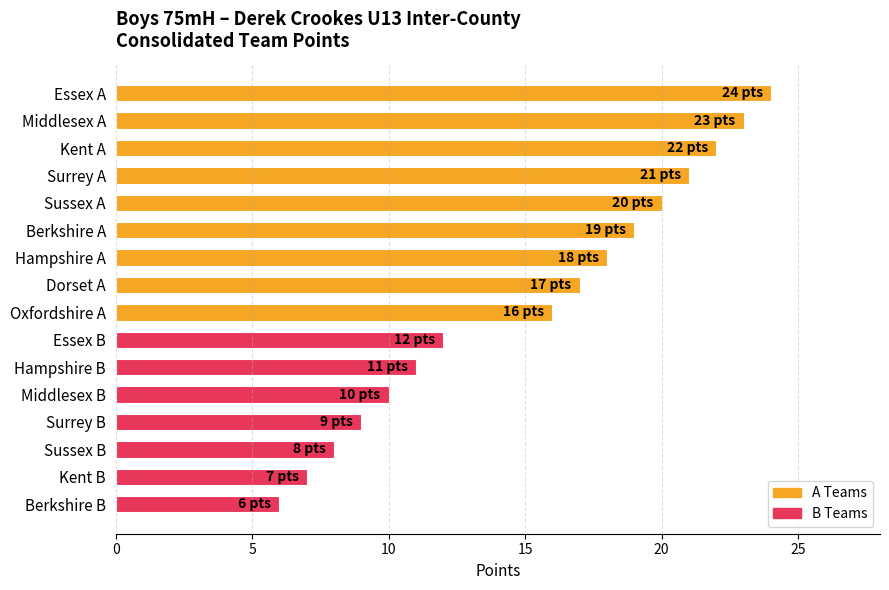

Reading bottom to top, list all the values displayed in this chart.

6	7	8	9	10	11	12	16	17	18	19	20	21	22	23	24